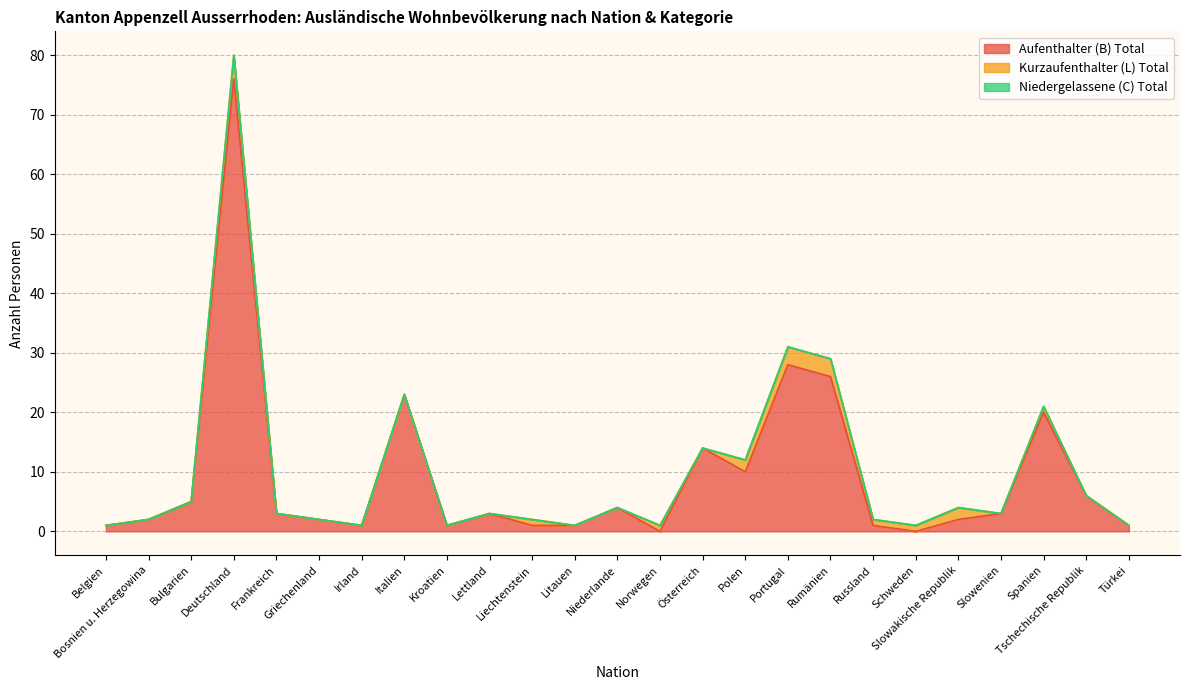

At which category is the sum across all series the highest?

Deutschland